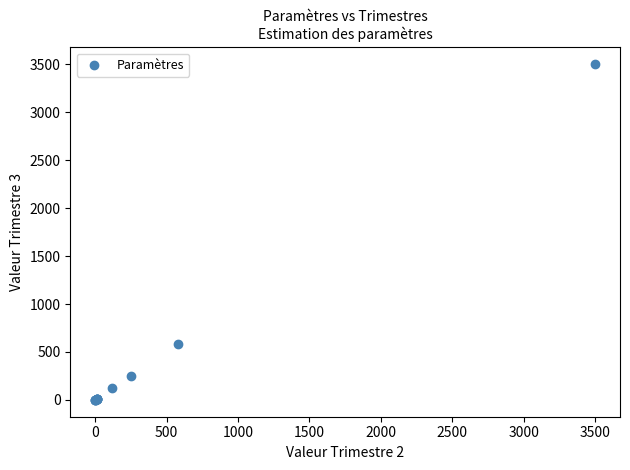

What Y value in the scatter plot is closest to 1750?

580.0